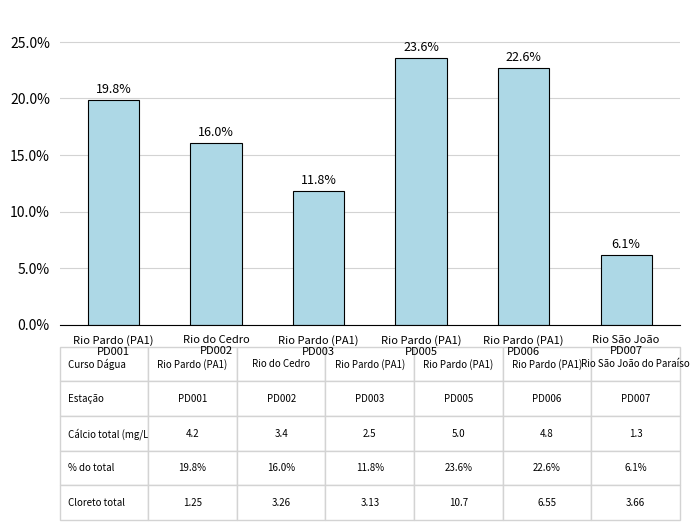

Count the number of values greater than 19.

3